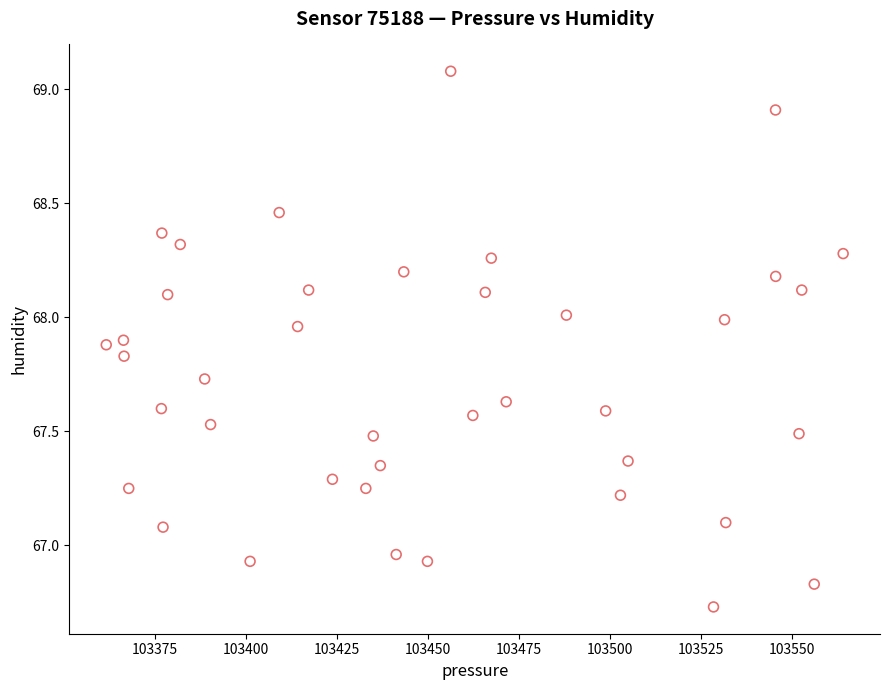

What is the range of X values (max minus min)?

202.4